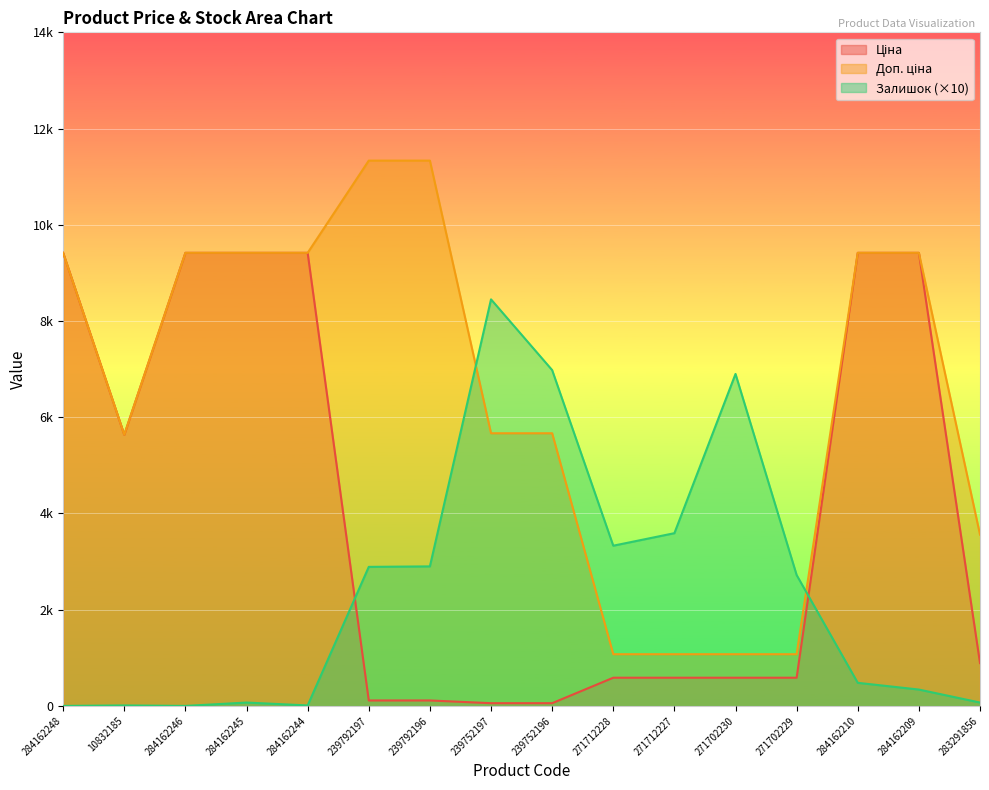

Which series changed the most between 239792197 and 239792196?

Залишок